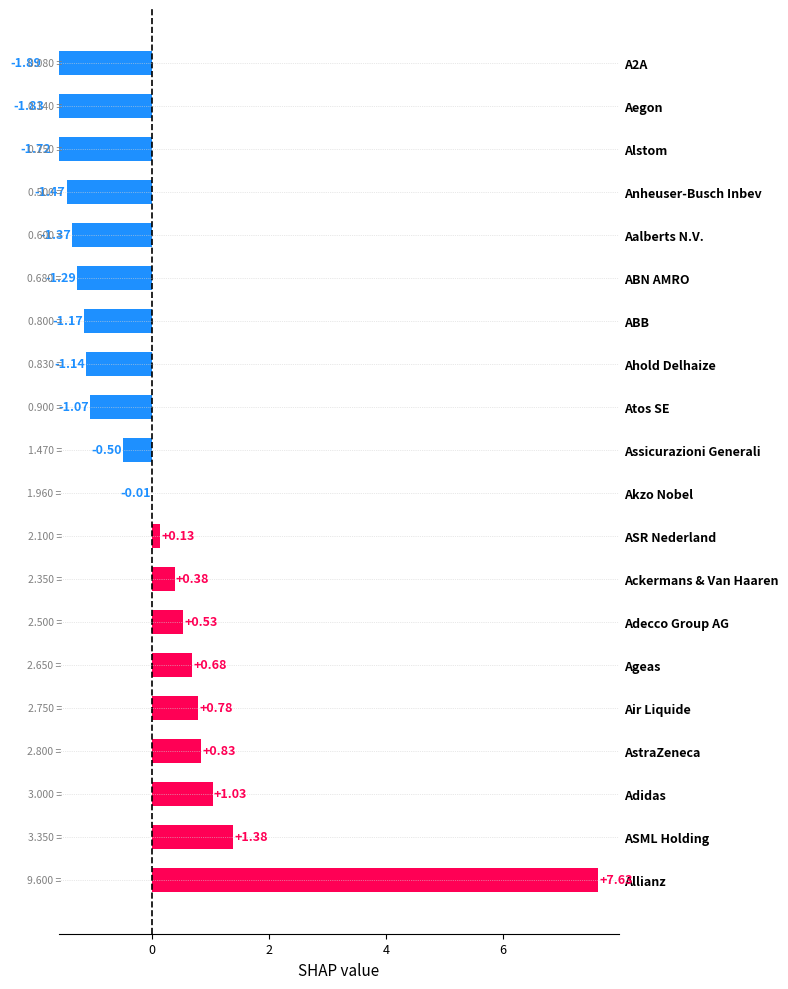

What is the greatest value displayed?

7.6